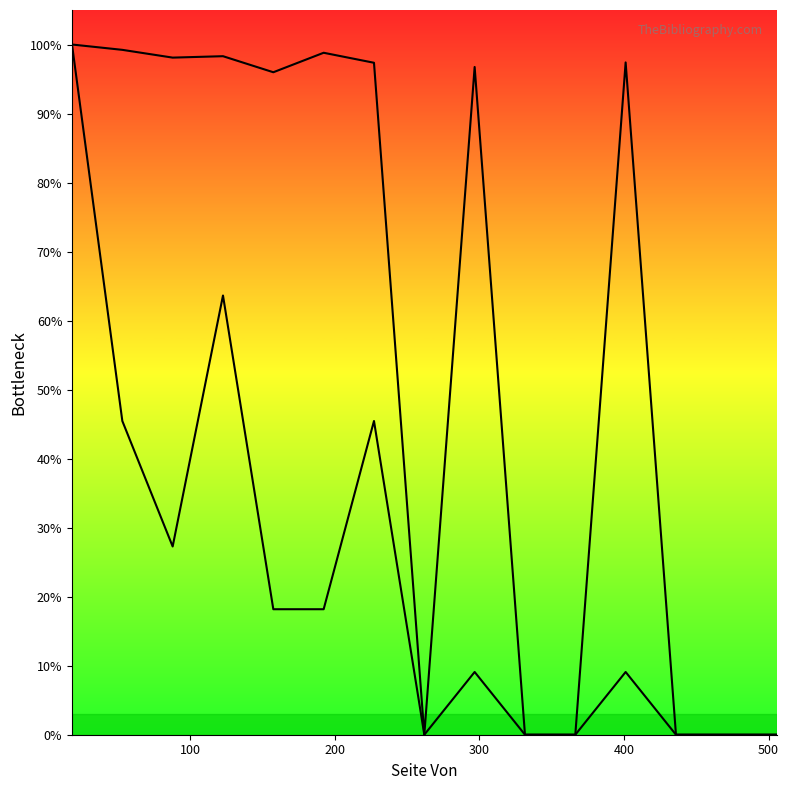

How many lines are shown in the chart?

2